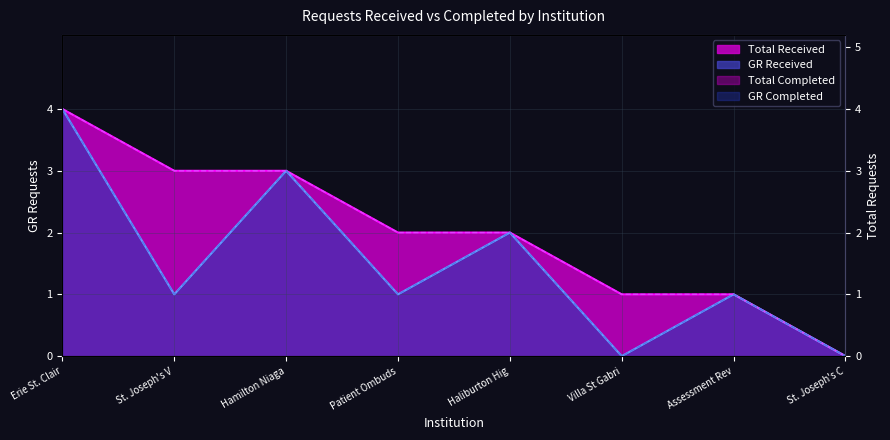

Where is the first local minimum for Requests Completed GR?

St. Joseph's V